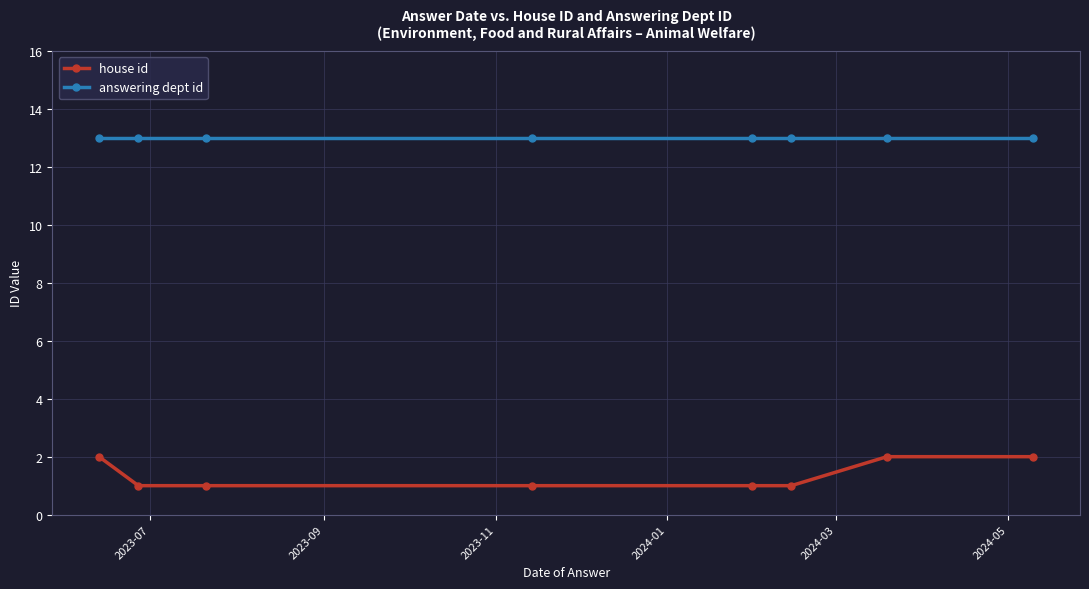

True or false: answering dept id and house id cross at least once.

False